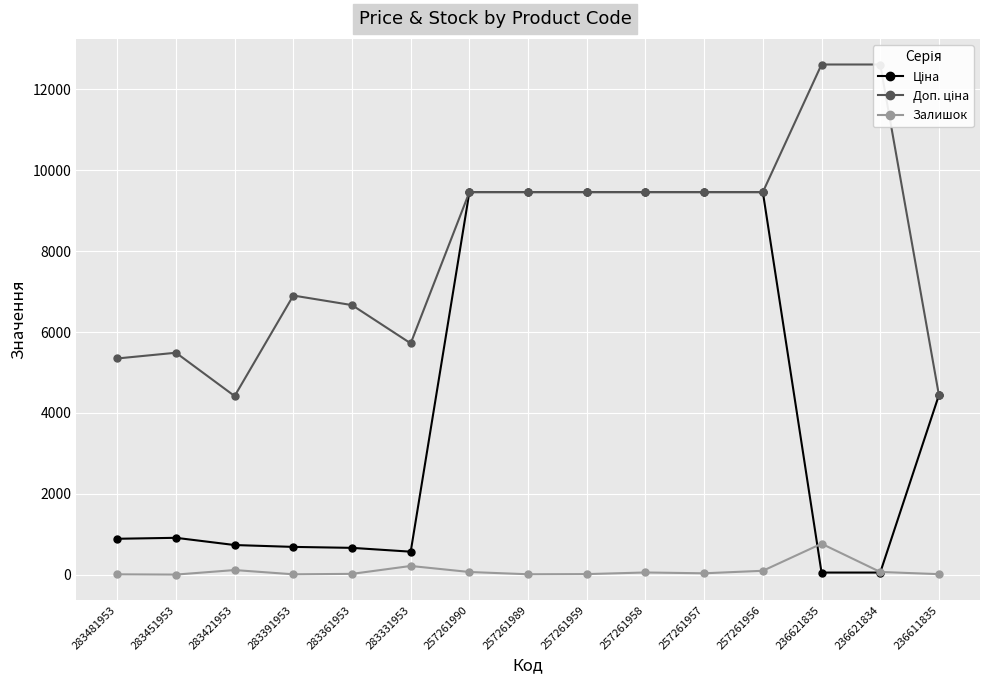

How many data points in Залишок are less than 38?

7